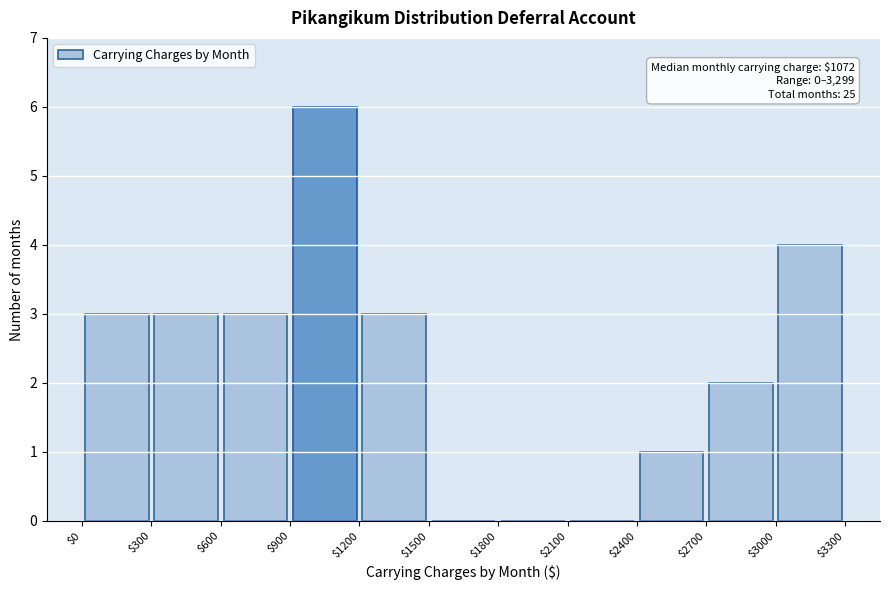

Which range on the x-axis has the tallest bar?

$900 to $1200